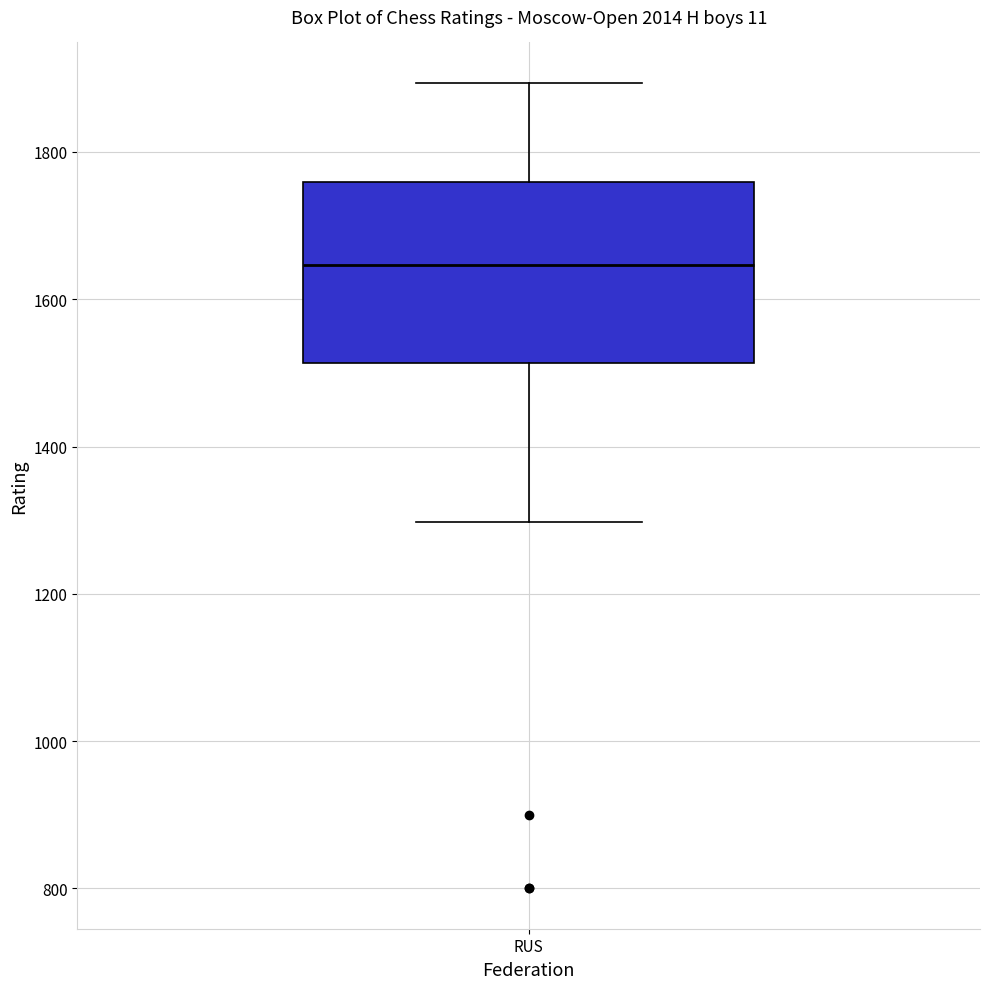

Read this box plot against the y-axis: the position of the median line, the range covered by the box, and the ends of both whiskers. The values are not printed on the chart, so give them approximately, as read against the axis.

median 1640, box 1520 to 1760, whiskers 1300 to 1900